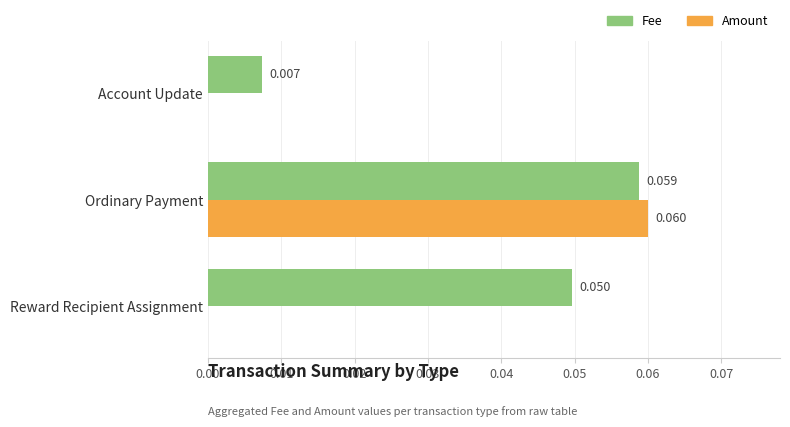

At which label is Fee closest to 0?

Account Update